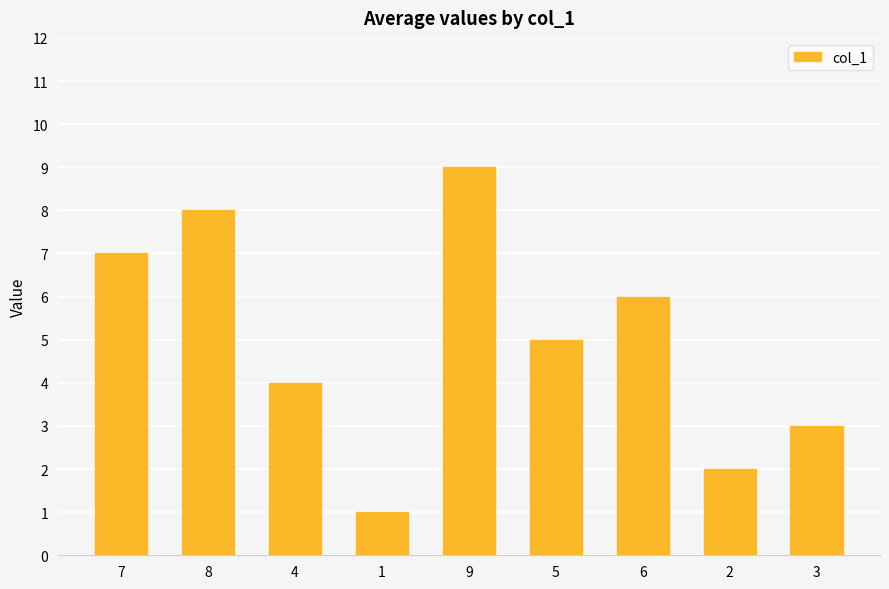

How many series are shown in this chart?

1